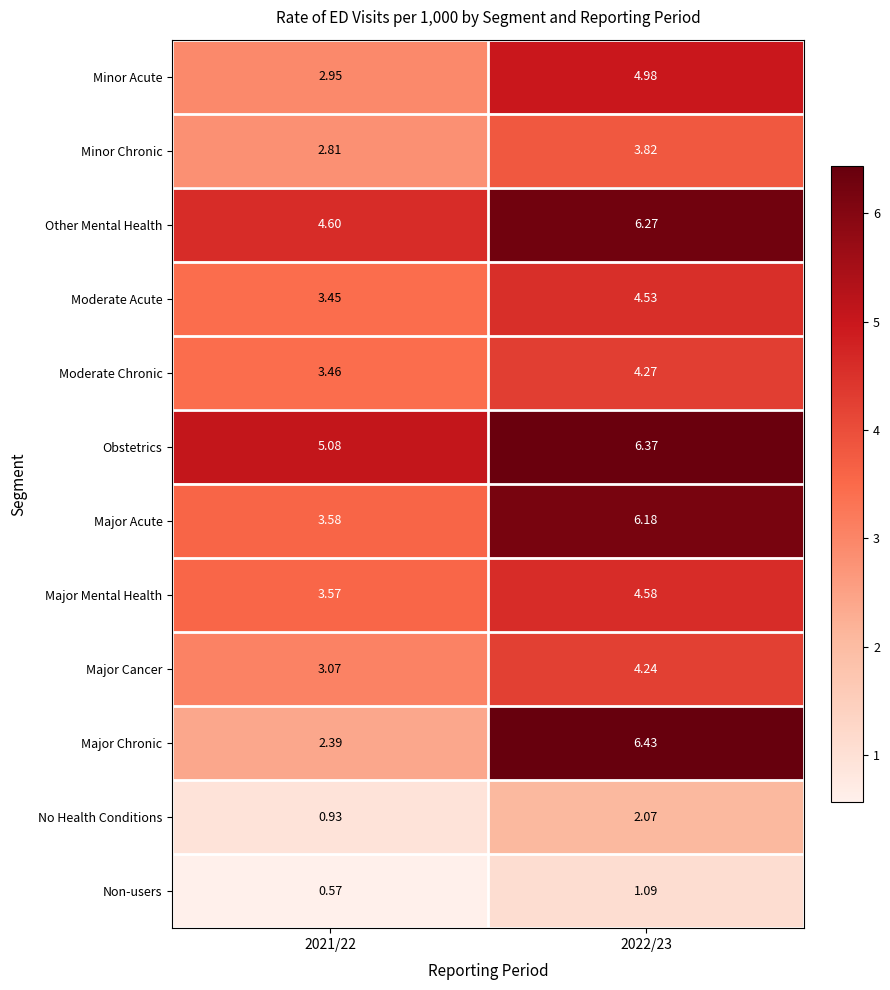

At 2021/22, list the series in order from largest to smallest.

Obstetrics, Other Mental Health, Major Acute, Major Mental Health, Moderate Chronic, Moderate Acute, Major Cancer, Minor Acute, Minor Chronic, Major Chronic, No Health Conditions, Non-users